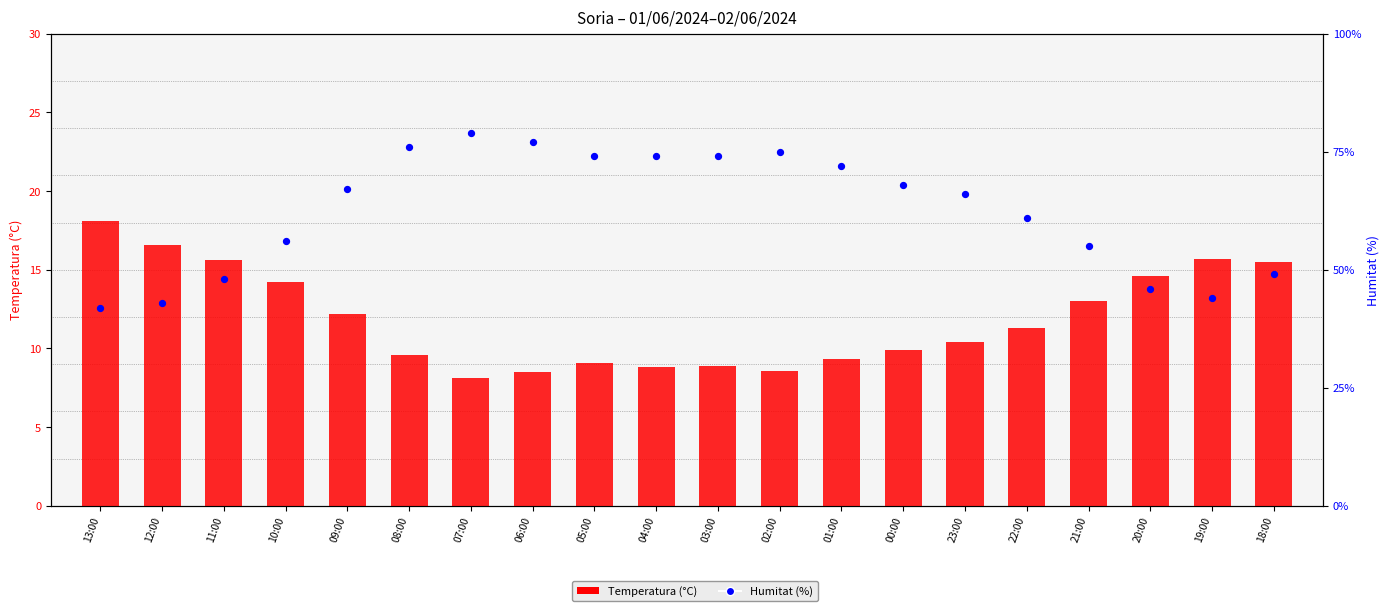

Which series has the largest total across all categories?

Humitat (%)